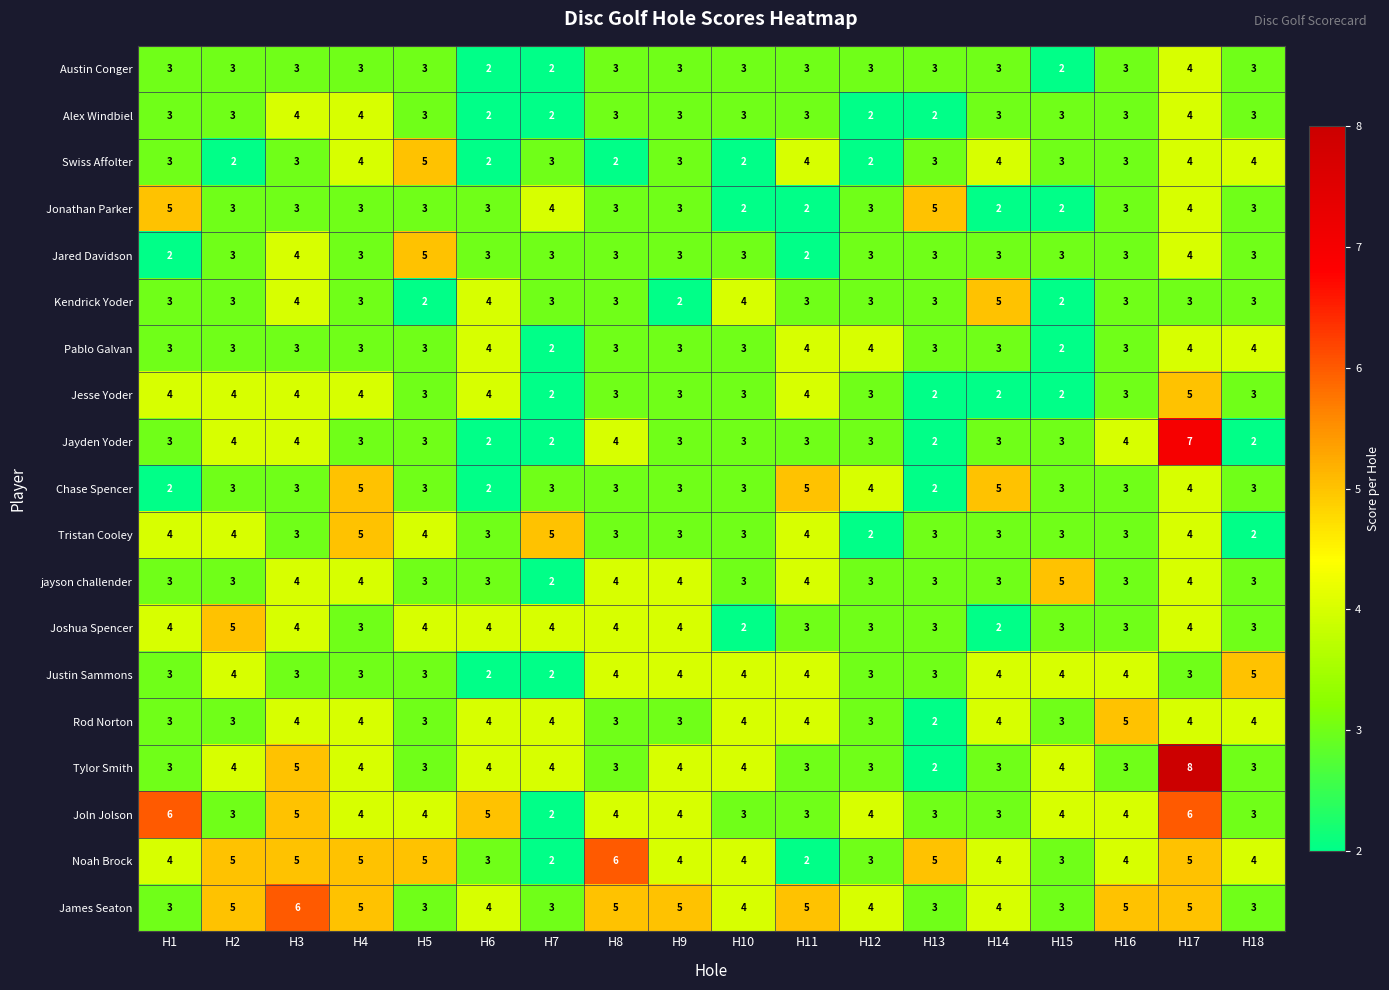

What is the approximate value of Pablo Galvan at H8?

3